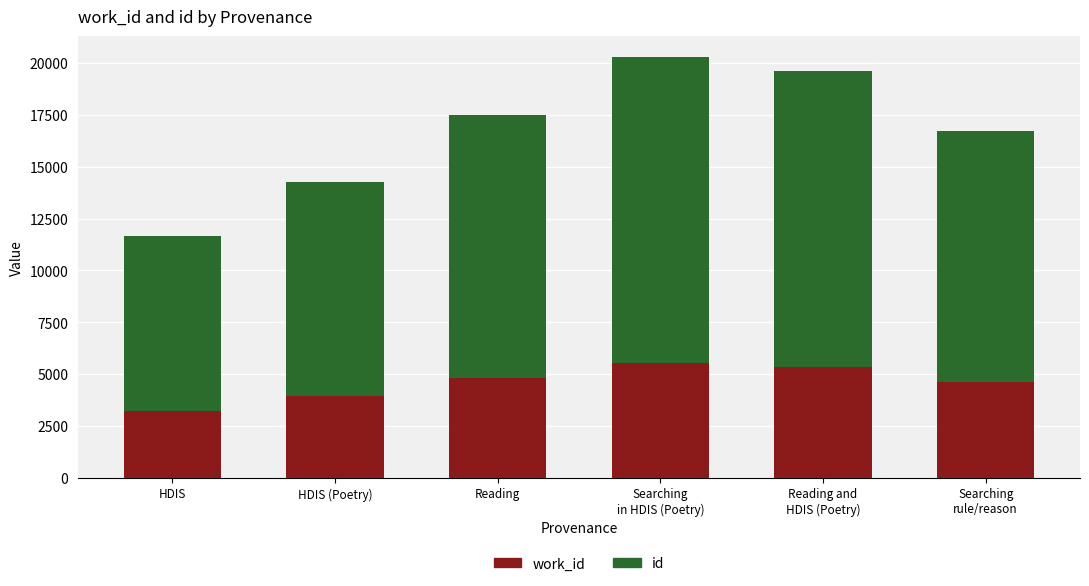

How many data points does each series have?

6